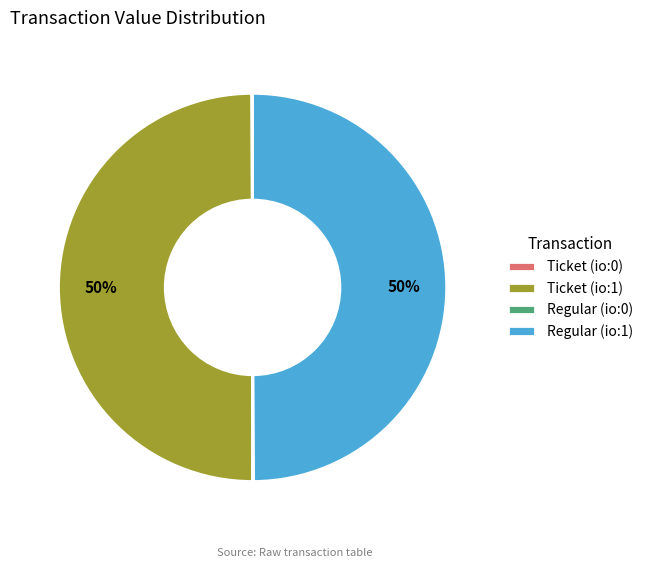

The Regular (io:1) slice represents 40% of the pie. True or false?

False